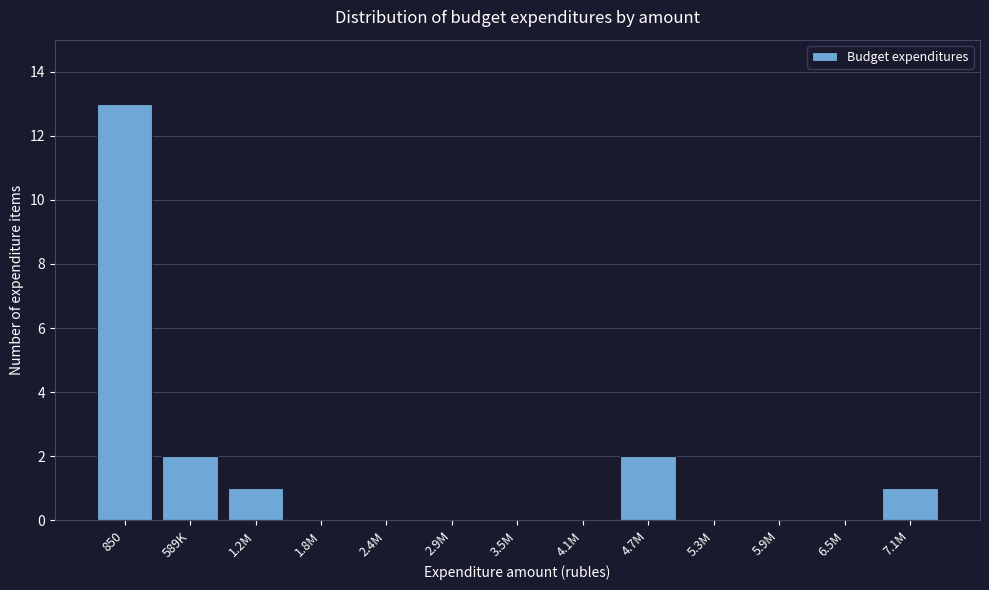

Reading left to right, list all the values displayed in this chart.

850=13	589K=2	1.2M=1	1.8M=0	2.4M=0	2.9M=0	3.5M=0	4.1M=0	4.7M=2	5.3M=0	5.9M=0	6.5M=0	7.1M=1